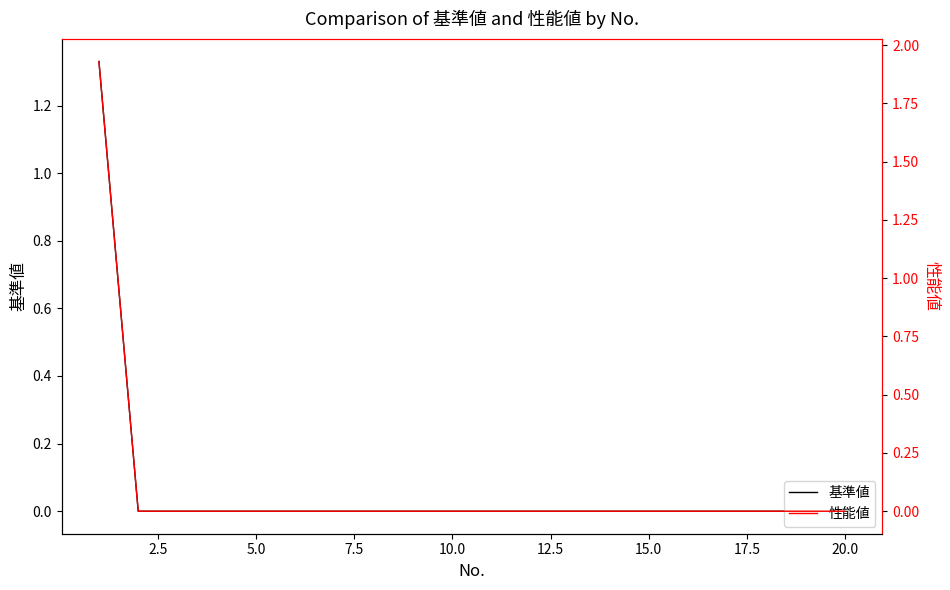

Is this an area chart (filled region under the line)?

No